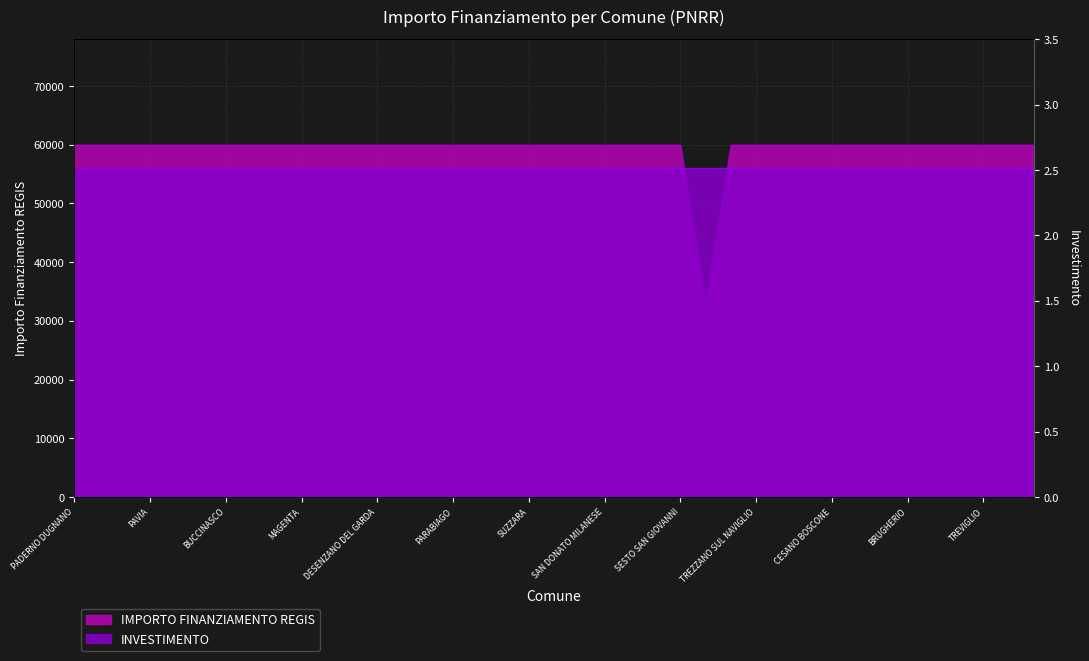

How many values are below 59966?

1